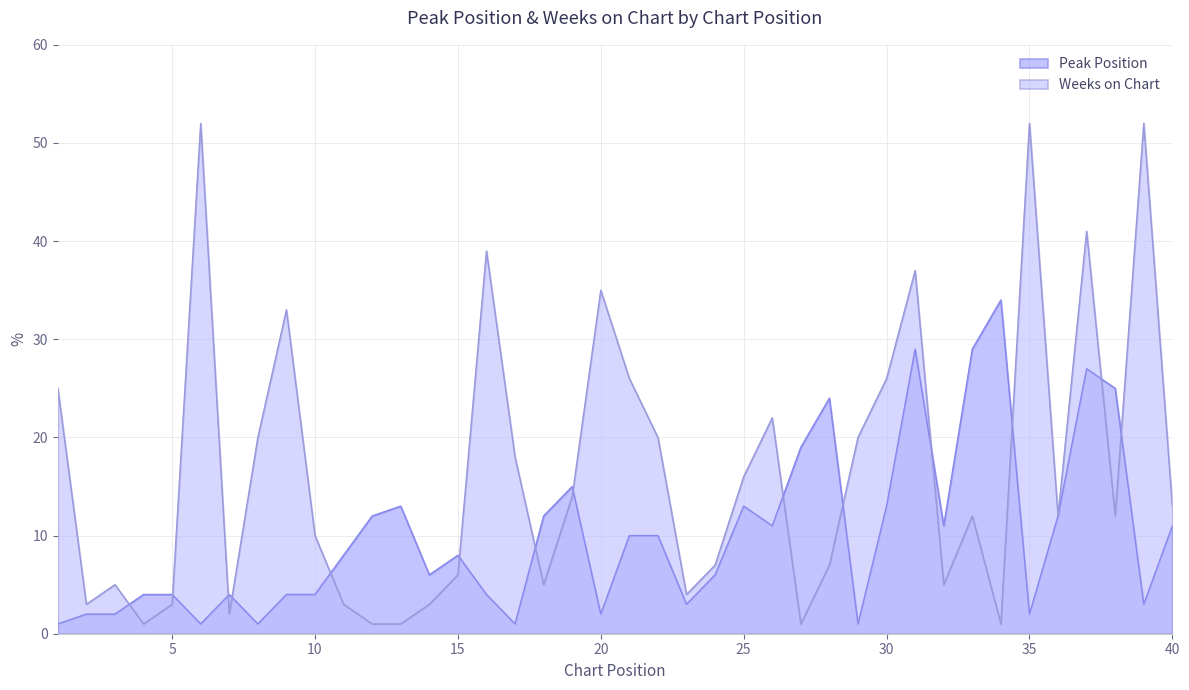

Does the chart have visible grid lines?

Yes